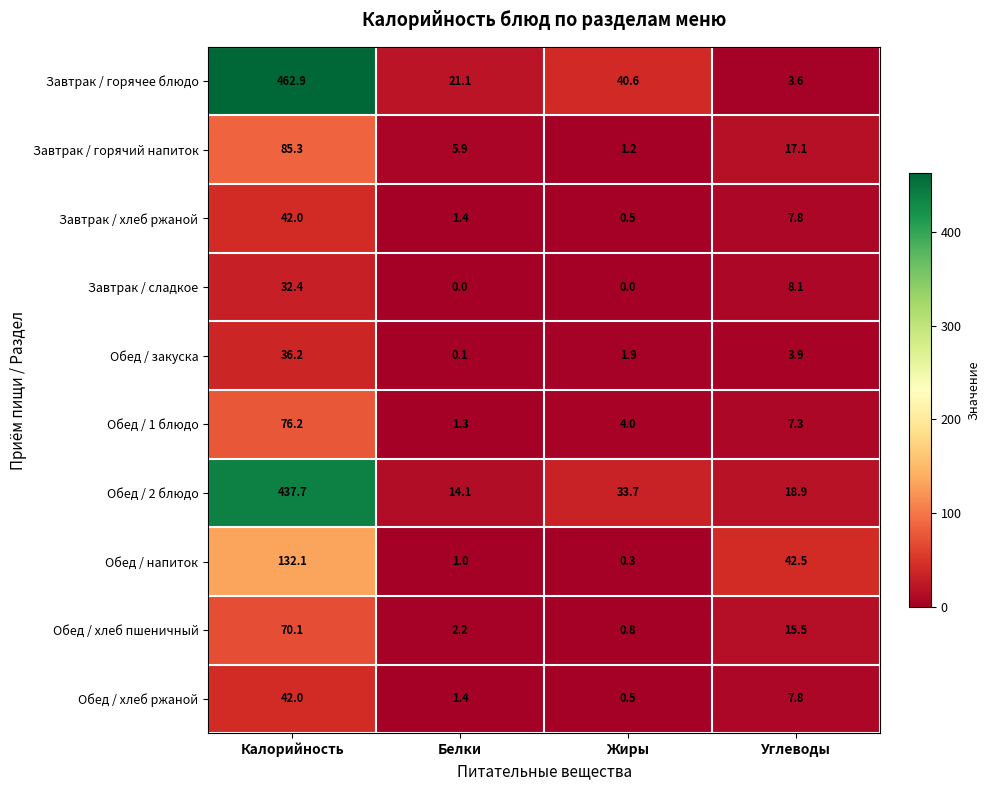

What is the highest value of the Обед / хлеб ржаной series?

42.0